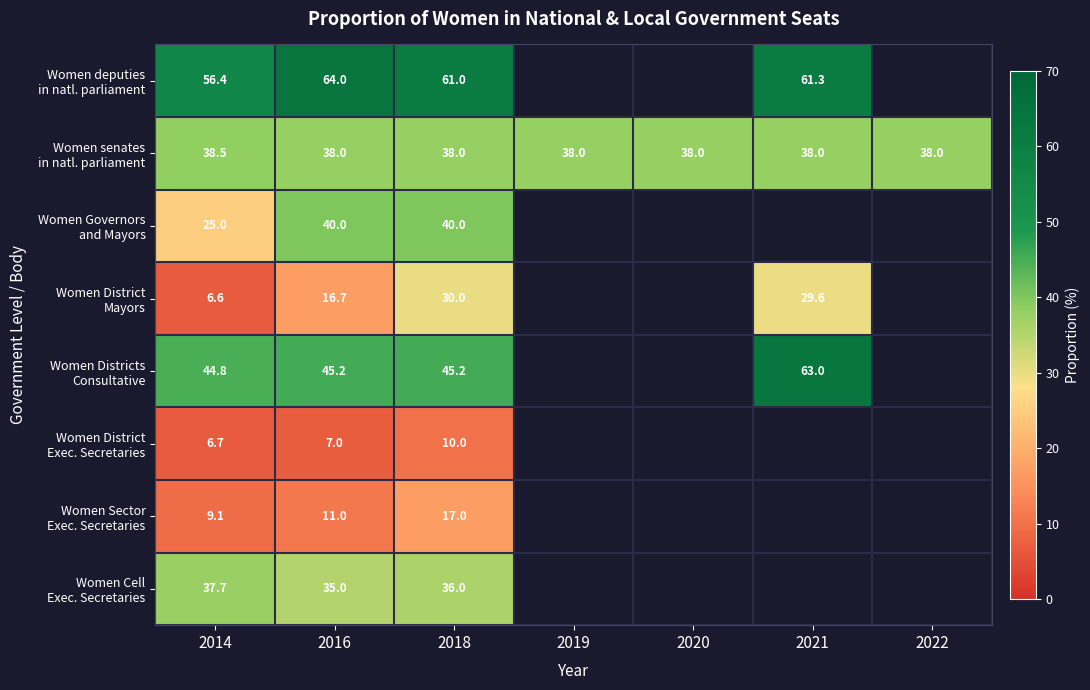

What is the maximum value shown in the chart?

64.0